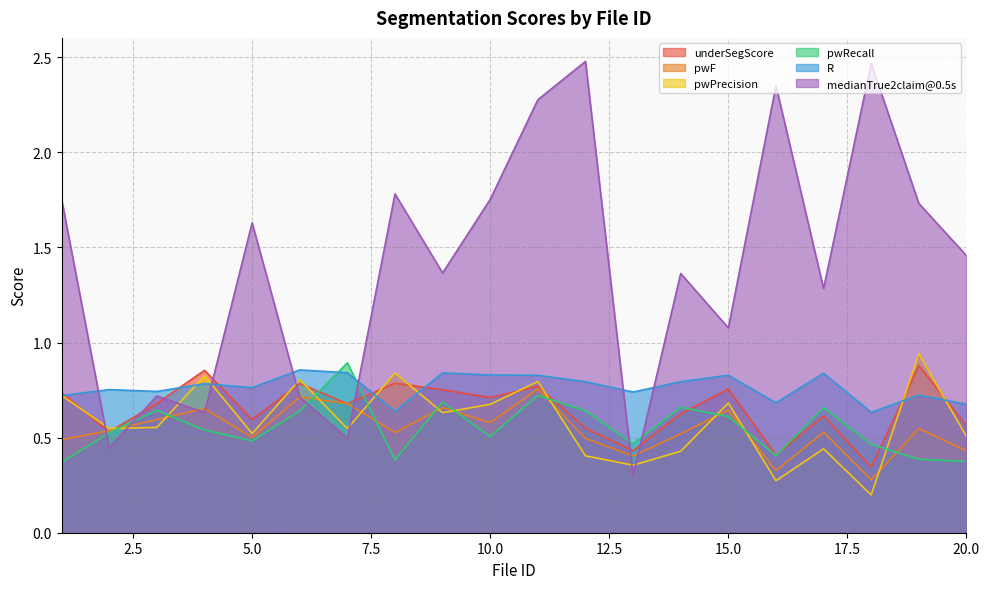

How many pwRecall values are between 0 and 1?

20